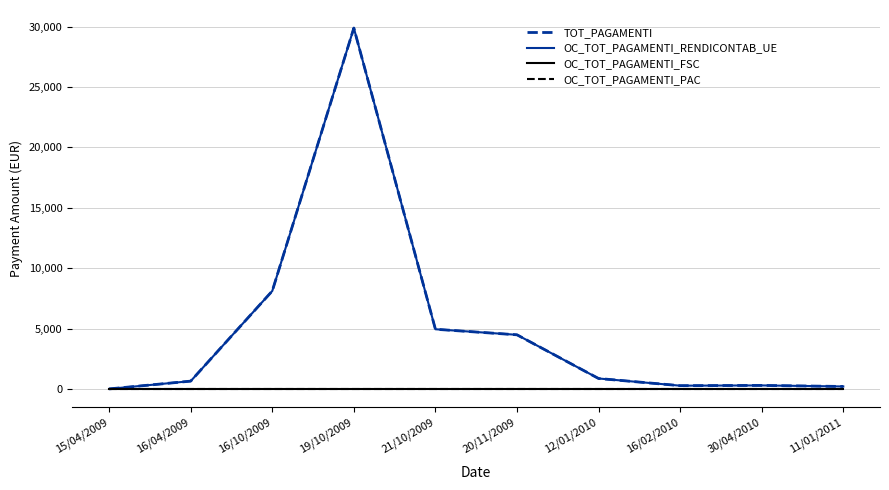

Reading left to right, list all the values displayed in this chart.

TOT_PAGAMENTI: 15/04/2009=0.0	16/04/2009=644.0	16/10/2009=8109.4	19/10/2009=29883.3	21/10/2009=4940.4	20/11/2009=4479.8	12/01/2010=862.4	16/02/2010=267.5	30/04/2010=288.2	11/01/2011=201.6
OC_TOT_PAGAMENTI_RENDICONTAB_UE: 15/04/2009=0.0	16/04/2009=644.0	16/10/2009=8109.4	19/10/2009=29883.3	21/10/2009=4940.4	20/11/2009=4479.8	12/01/2010=862.4	16/02/2010=267.5	30/04/2010=288.2	11/01/2011=201.6
OC_TOT_PAGAMENTI_FSC: 15/04/2009=0.0	16/04/2009=0.0	16/10/2009=0.0	19/10/2009=0.0	21/10/2009=0.0	20/11/2009=0.0	12/01/2010=0.0	16/02/2010=0.0	30/04/2010=0.0	11/01/2011=0.0
OC_TOT_PAGAMENTI_PAC: 15/04/2009=0.0	16/04/2009=0.0	16/10/2009=0.0	19/10/2009=0.0	21/10/2009=0.0	20/11/2009=0.0	12/01/2010=0.0	16/02/2010=0.0	30/04/2010=0.0	11/01/2011=0.0